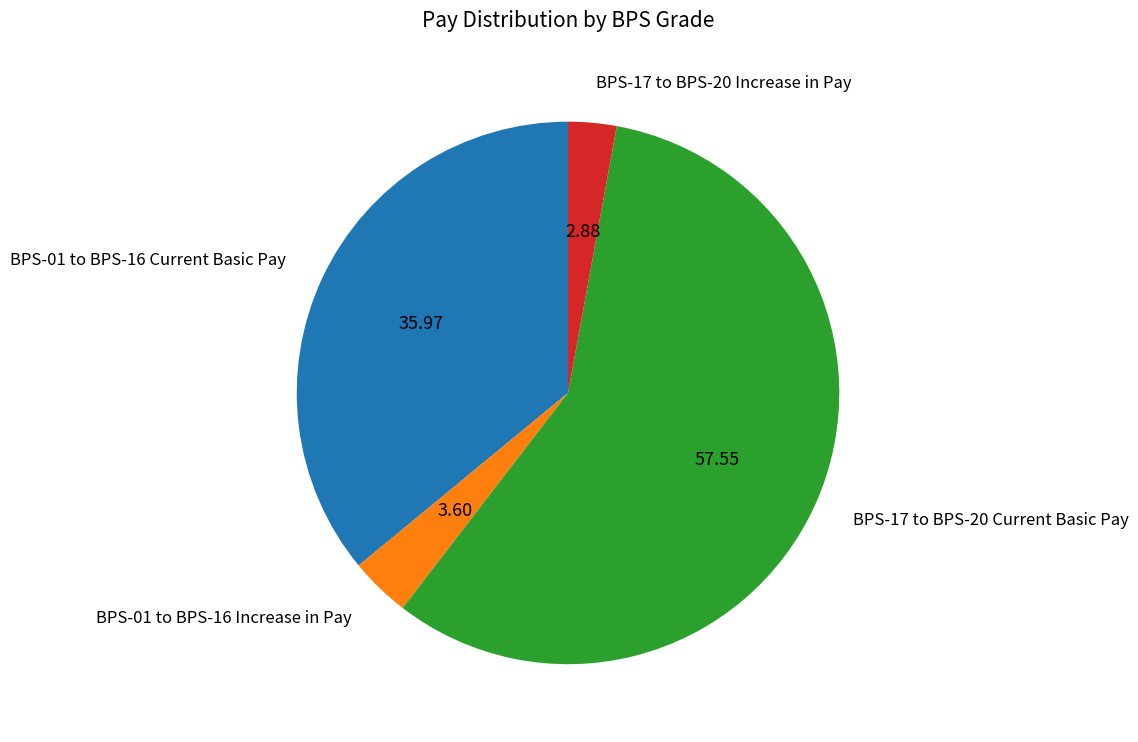

Between BPS-17 to BPS-20 Current Basic Pay and BPS-17 to BPS-20 Increase in Pay, which is larger?

BPS-17 to BPS-20 Current Basic Pay